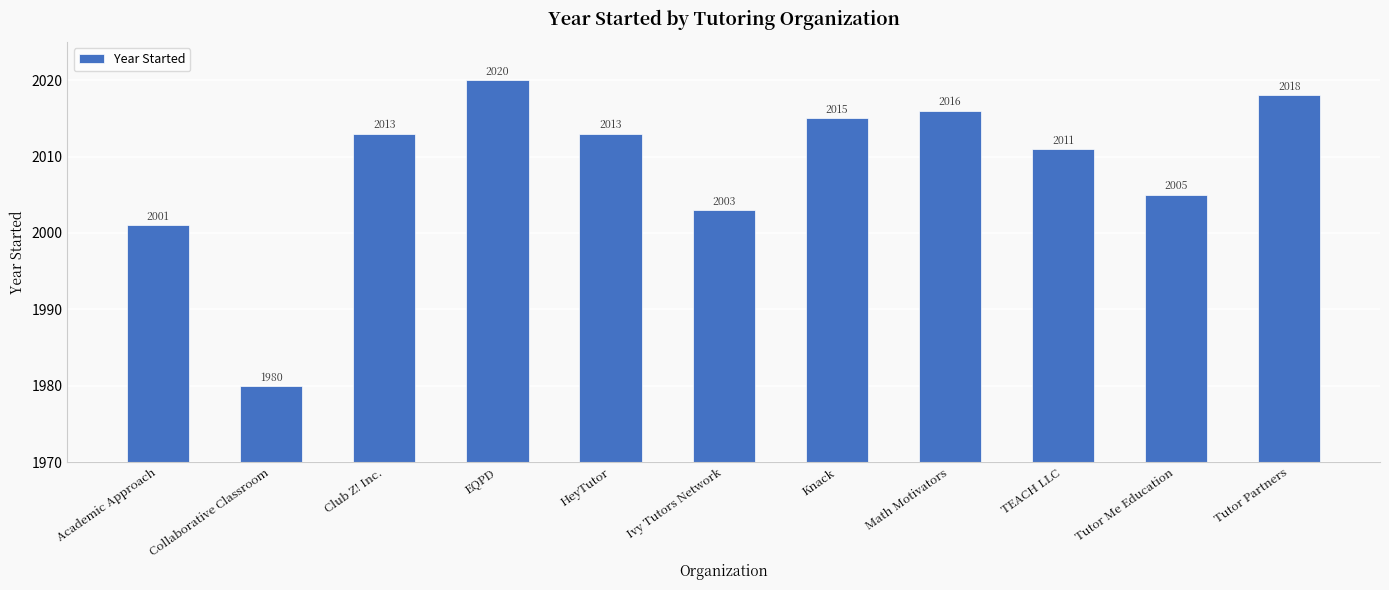

Does the chart contain stacked bars?

No